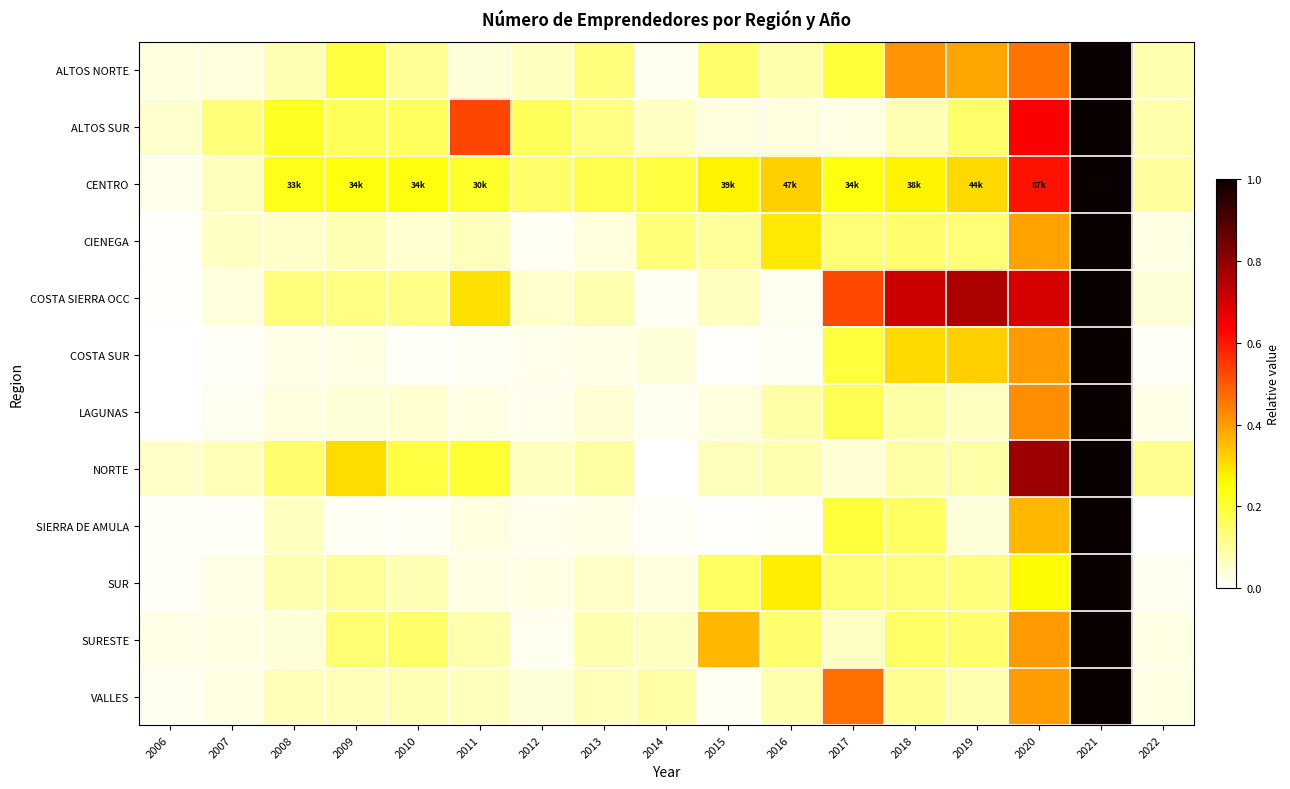

Between 2014 and 2006, which is larger?

2006